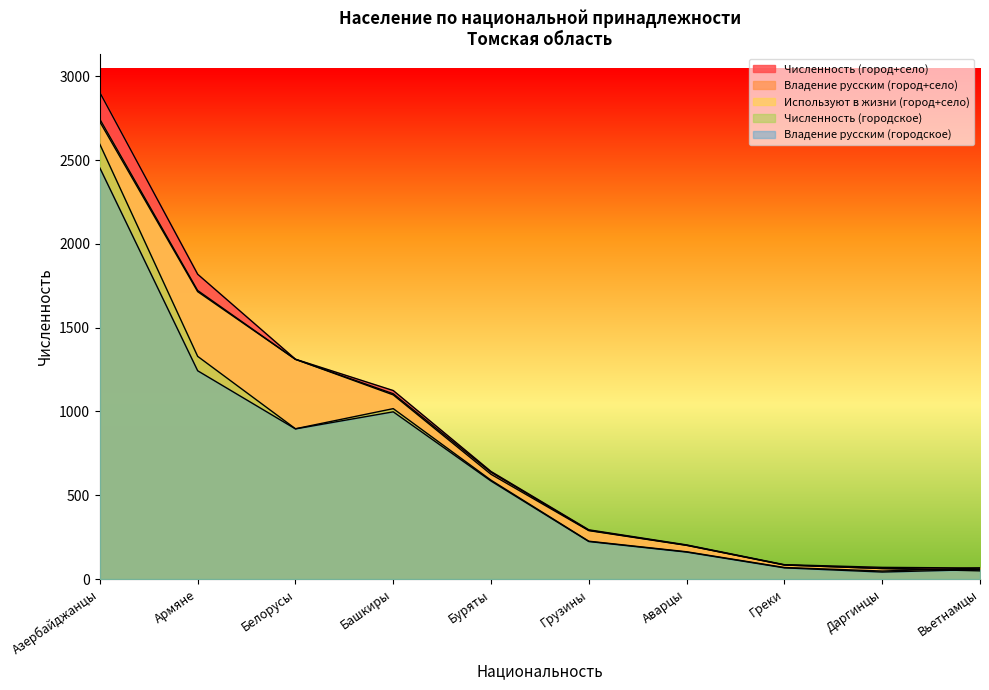

How many data points does each series have?

10